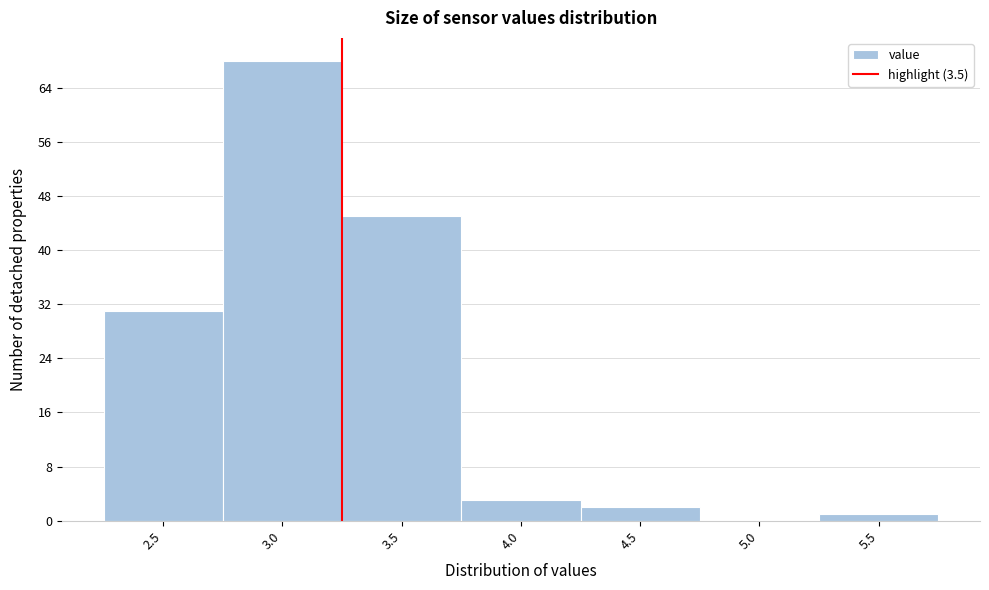

Reading left to right, list all the values displayed in this chart.

2.5=31	3.0=68	3.5=45	4.0=3	4.5=2	5.0=0	5.5=1